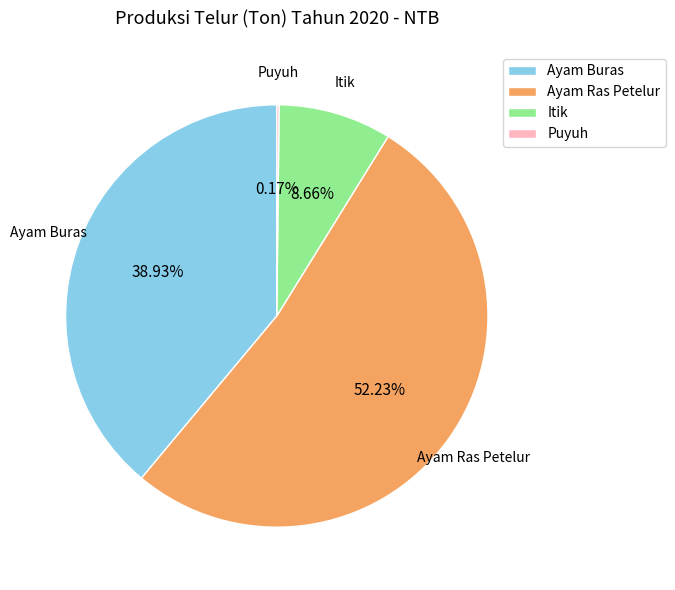

Does any single category account for the majority?

Yes